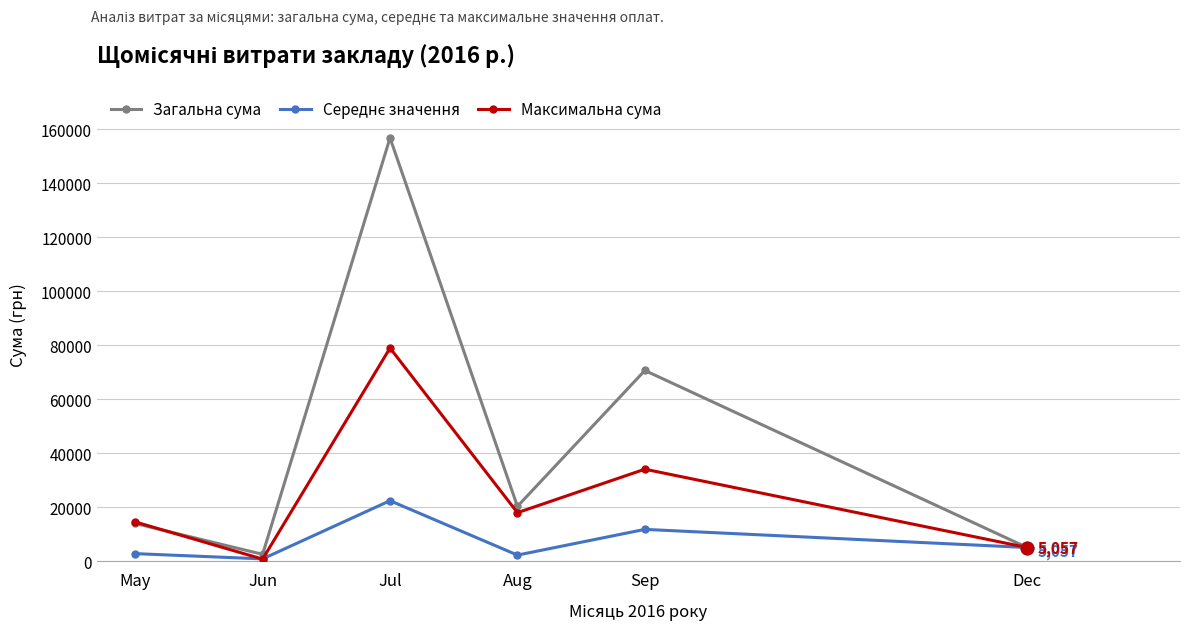

Which series changed the most between Jun and Aug?

Загальна сума